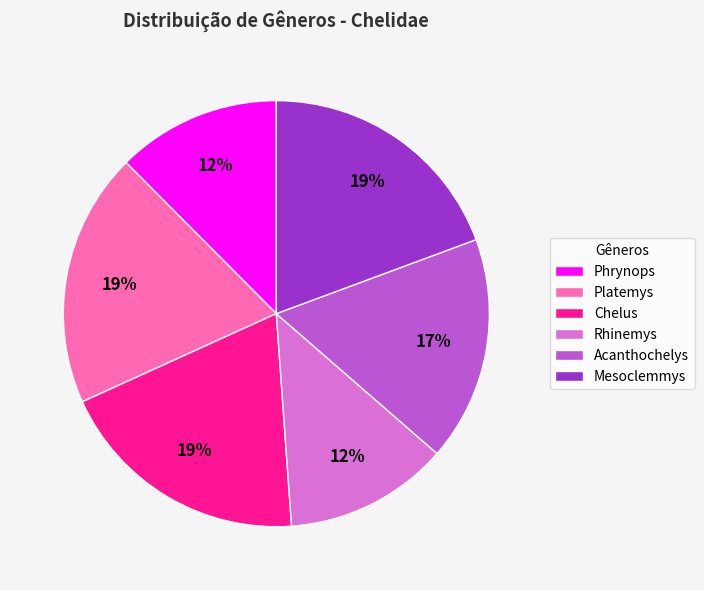

Do Chelus and Mesoclemmys together represent more than half of the pie?

No